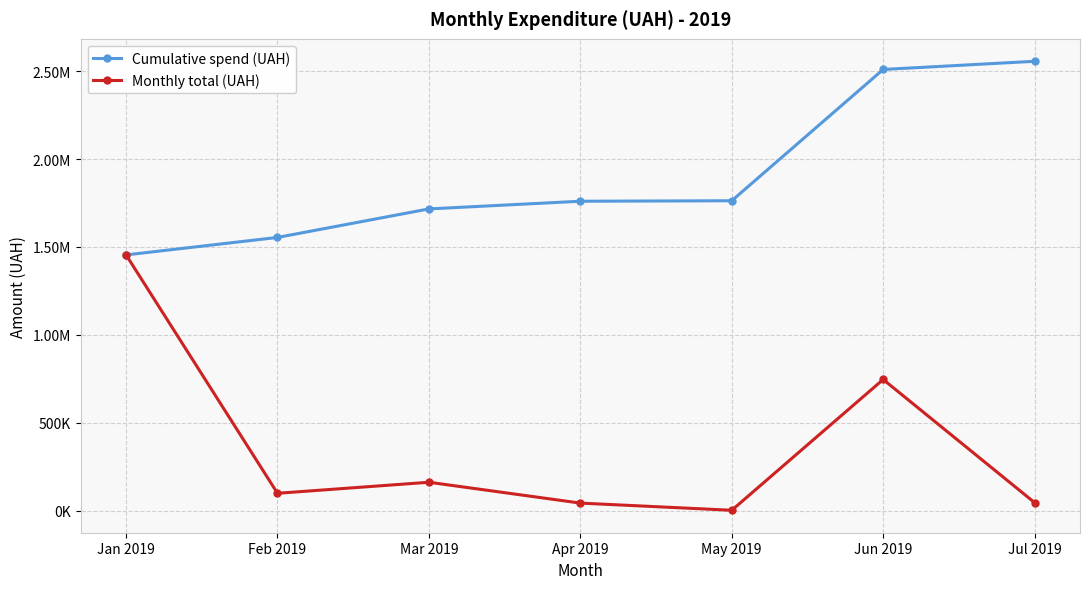

True or false: Cumulative spend (UAH) and Monthly total (UAH) intersect in this chart.

False